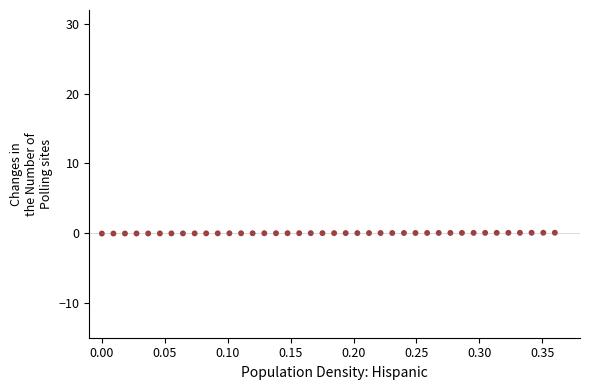

What is the range of X values (max minus min)?

0.4